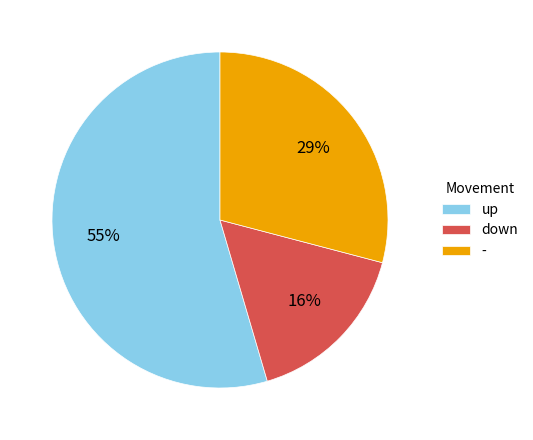

Count the number of slices in the pie.

3